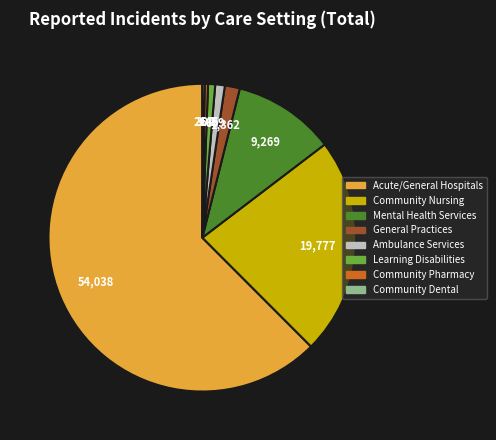

Which category accounts for the majority?

Acute/General Hospitals